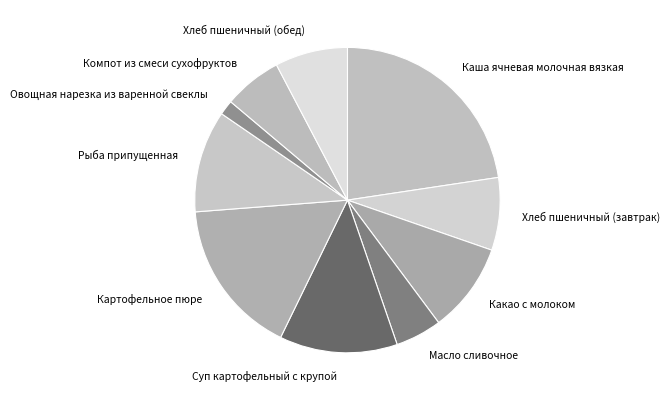

Is there a majority slice in this chart?

No